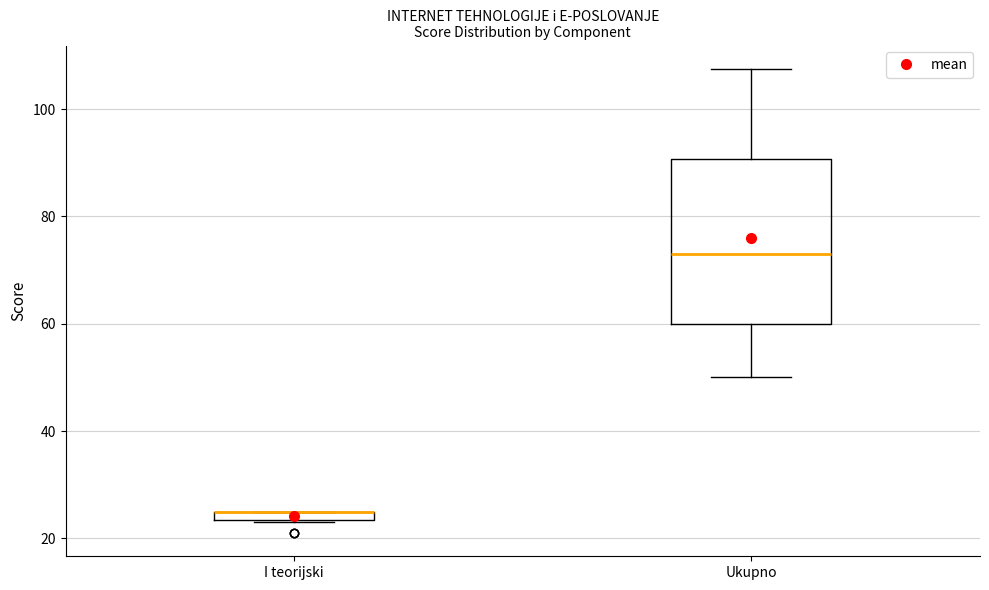

Which box is the tallest, from its lower edge to its upper edge?

Ukupno